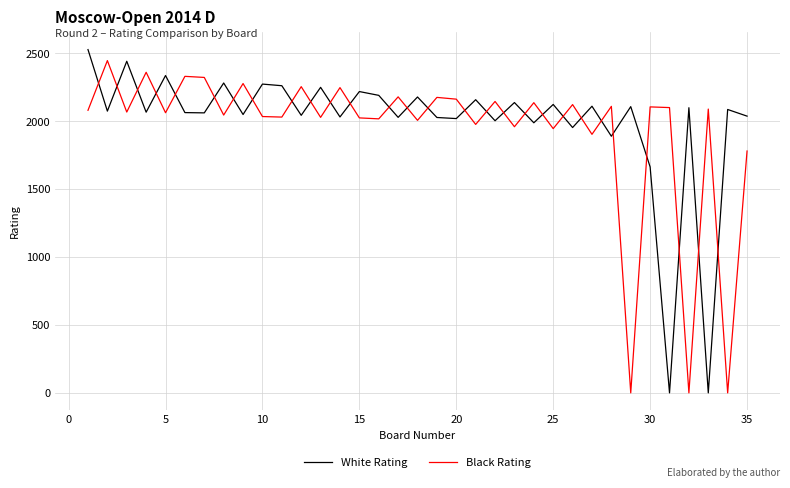

After their last crossing, which series has the higher values: Black Rating or White Rating?

White Rating